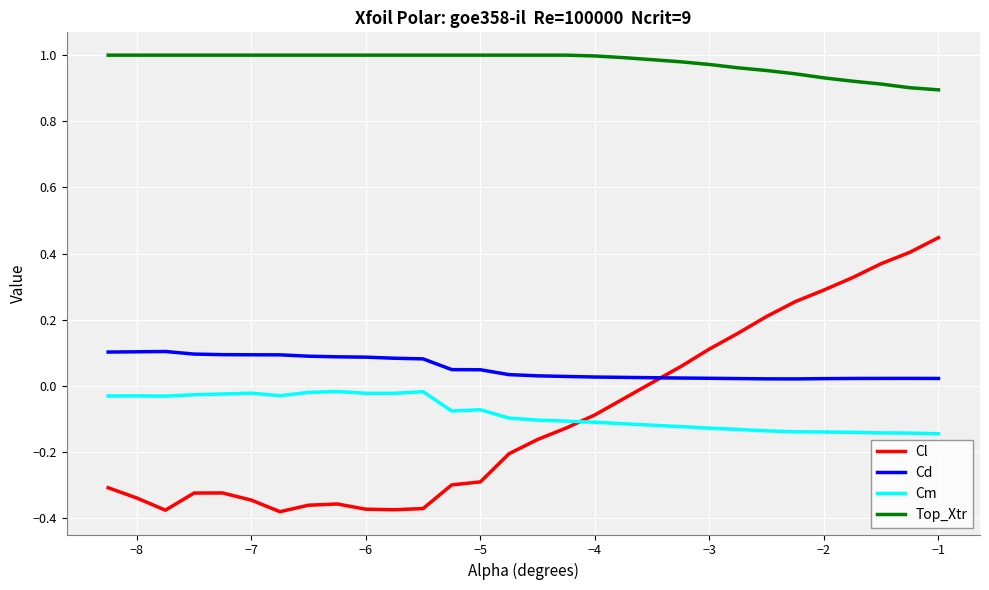

True or false: Top_Xtr and Cl cross at least once.

False